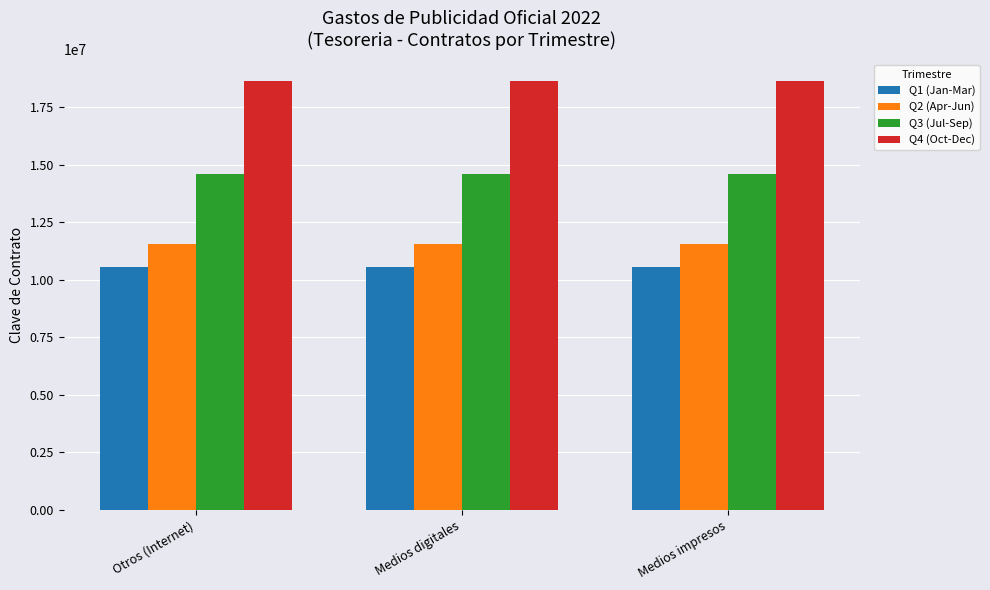

What is the approximate value of Q3 (Jul-Sep) at Otros (Internet)?

14590043